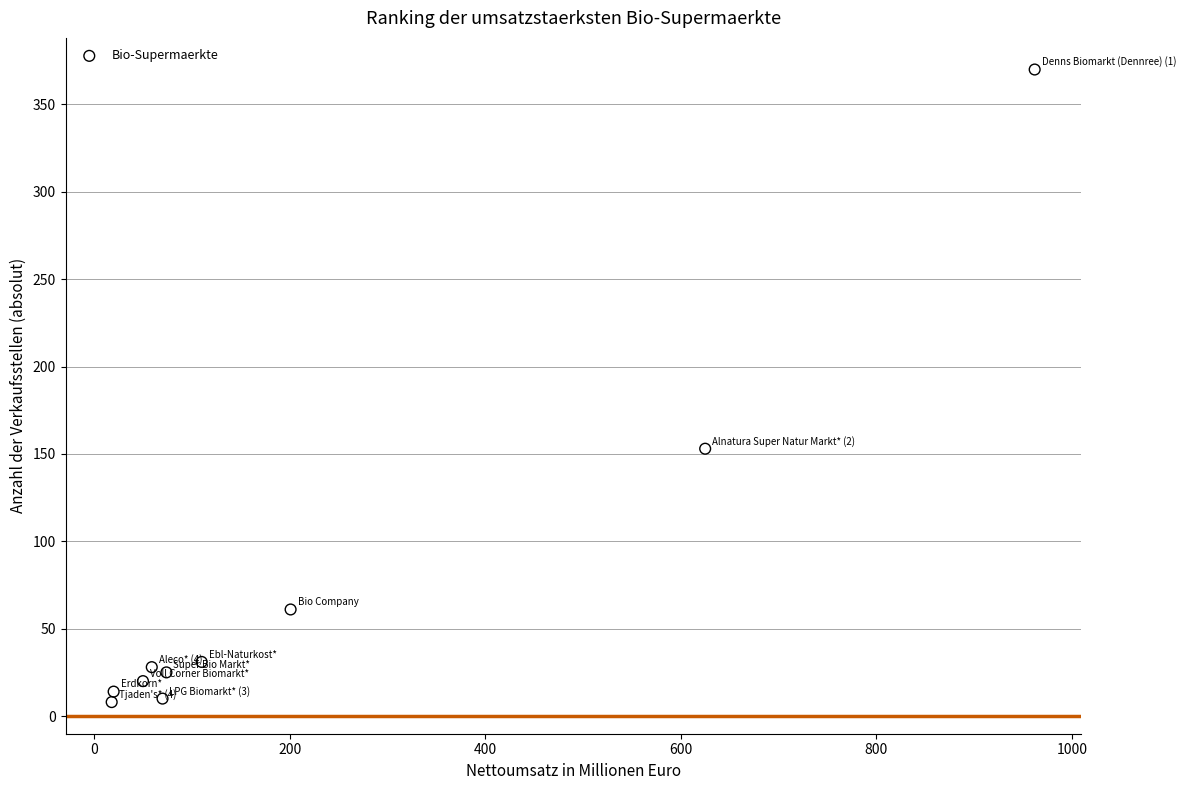

What Y value in the scatter plot is closest to 189?

153